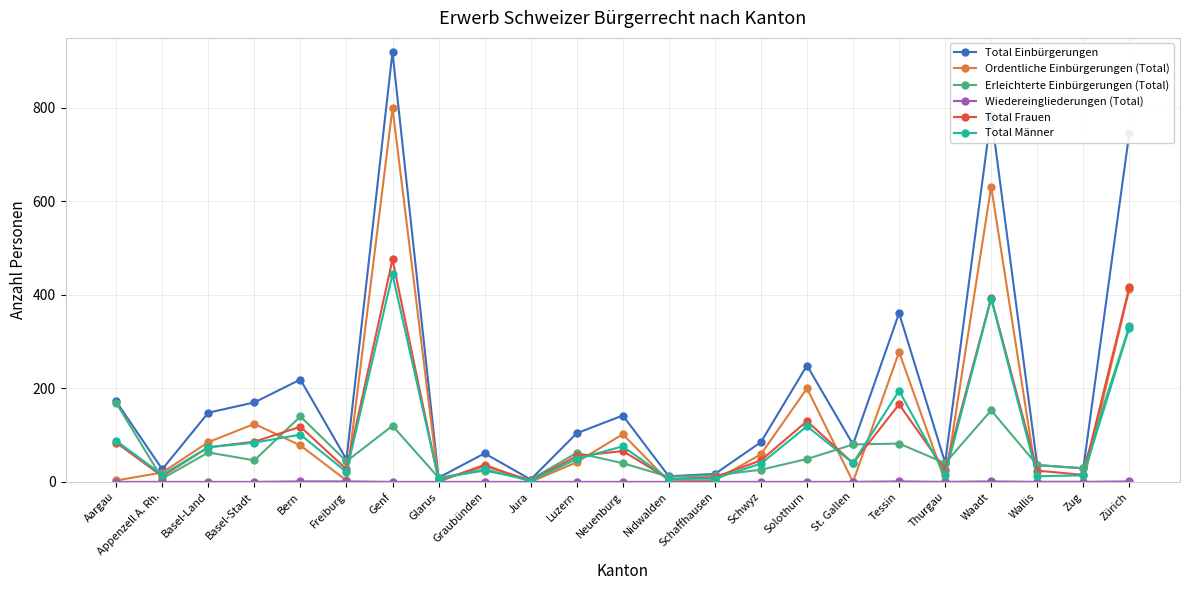

What is the greatest value displayed?

920